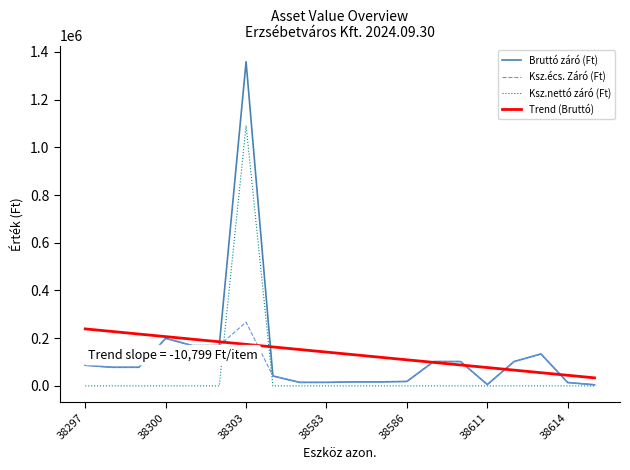

What is the difference between the maximum and minimum values in the Trend (Bruttó) series?

205174.8